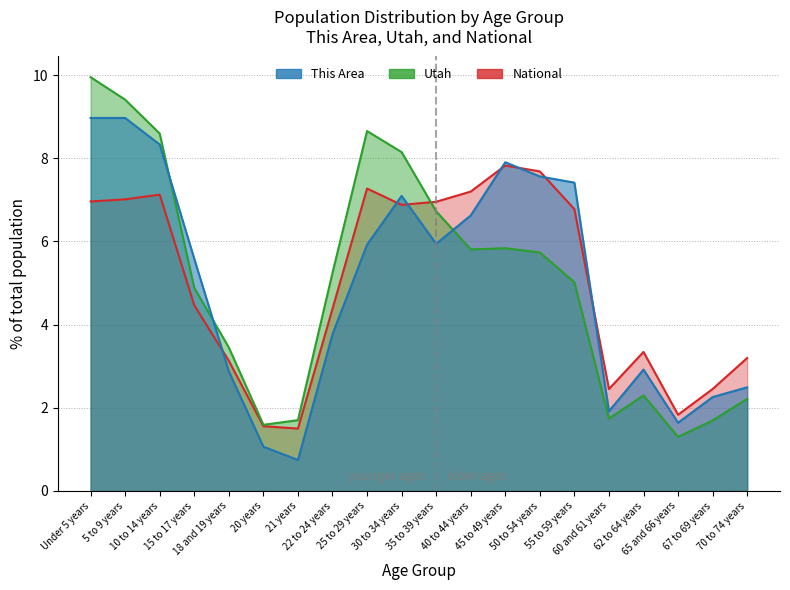

Is it true that Utah equals 5.8 at 45 to 49 years?

True